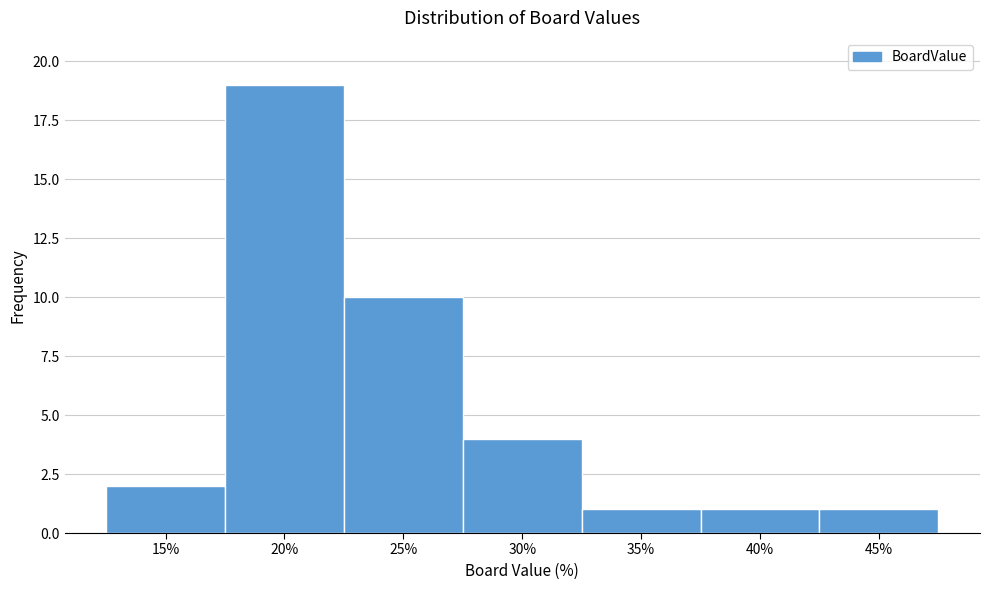

Reading left to right, list all the values displayed in this chart.

15%=2	20%=19	25%=10	30%=4	35%=1	40%=1	45%=1